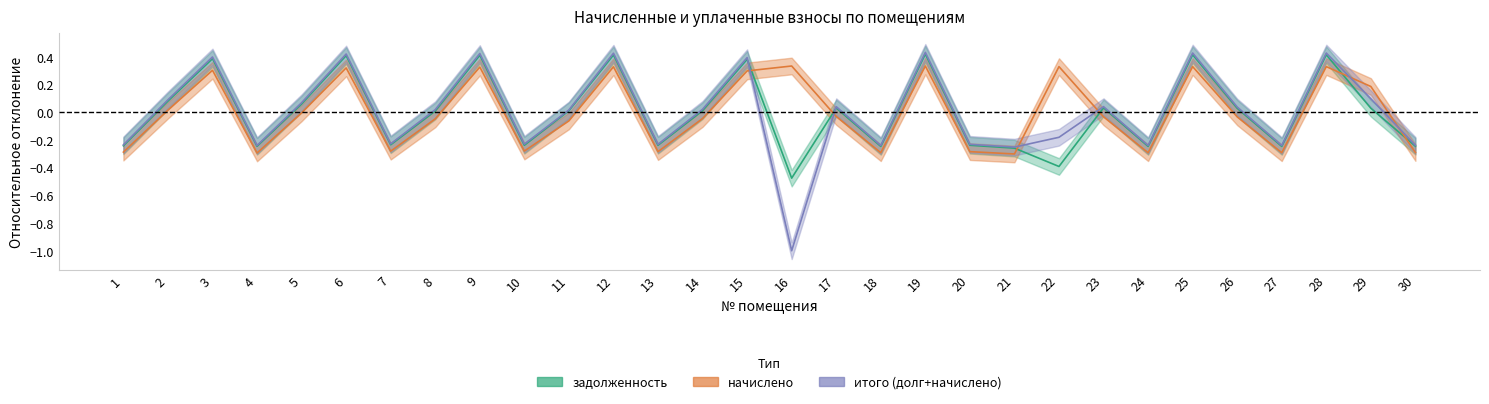

Rank the series by their average value, from lowest to highest.

задолженность, итого (долг+начислено), начислено